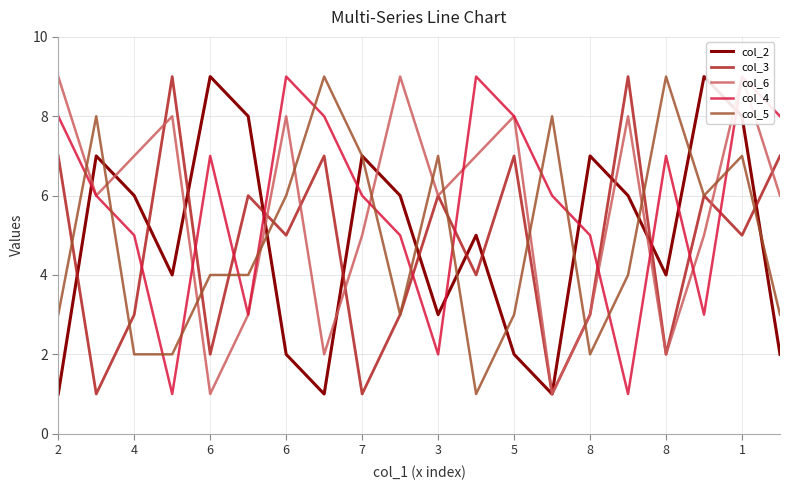

How many interior local valleys does the col_2 series have?

5